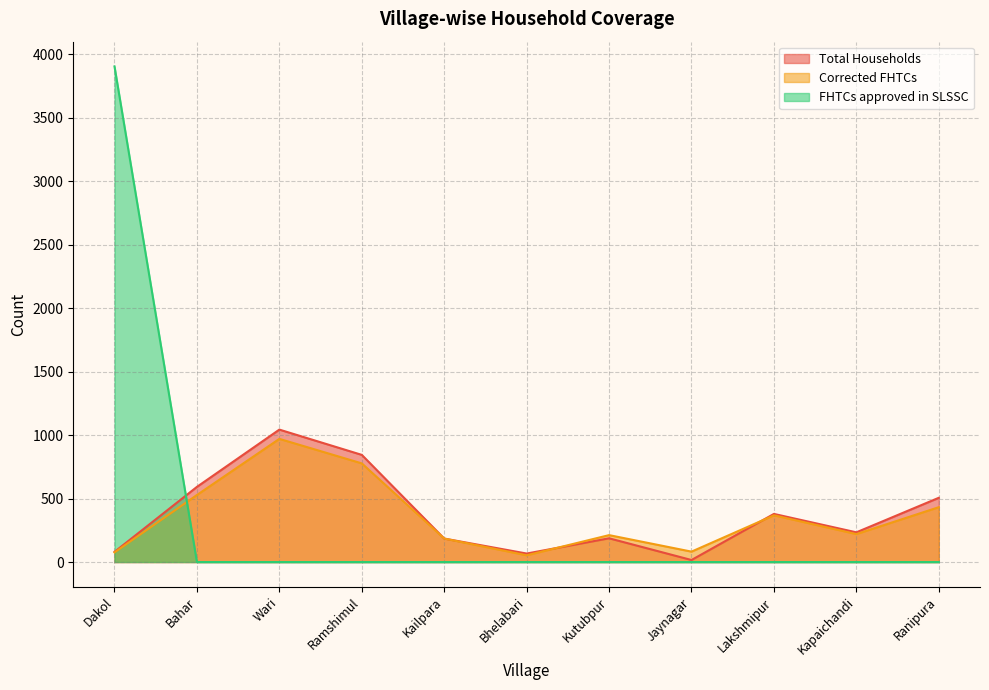

True or false: FHTCs approved in SLSSC has more than 2 points higher than both neighbors.

False